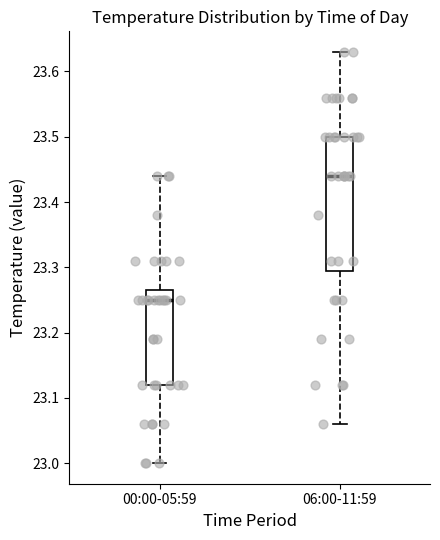

Reading left to right, read every box against the y-axis: the position of its median line, the range the box covers, and the ends of its whiskers. The values are not printed on the chart, so give them approximately, as read against the axis.

00:00-05:59: median 23.25, box 23.12 to 23.27, whiskers 23.00 to 23.44
06:00-11:59: median 23.44, box 23.30 to 23.50, whiskers 23.06 to 23.63